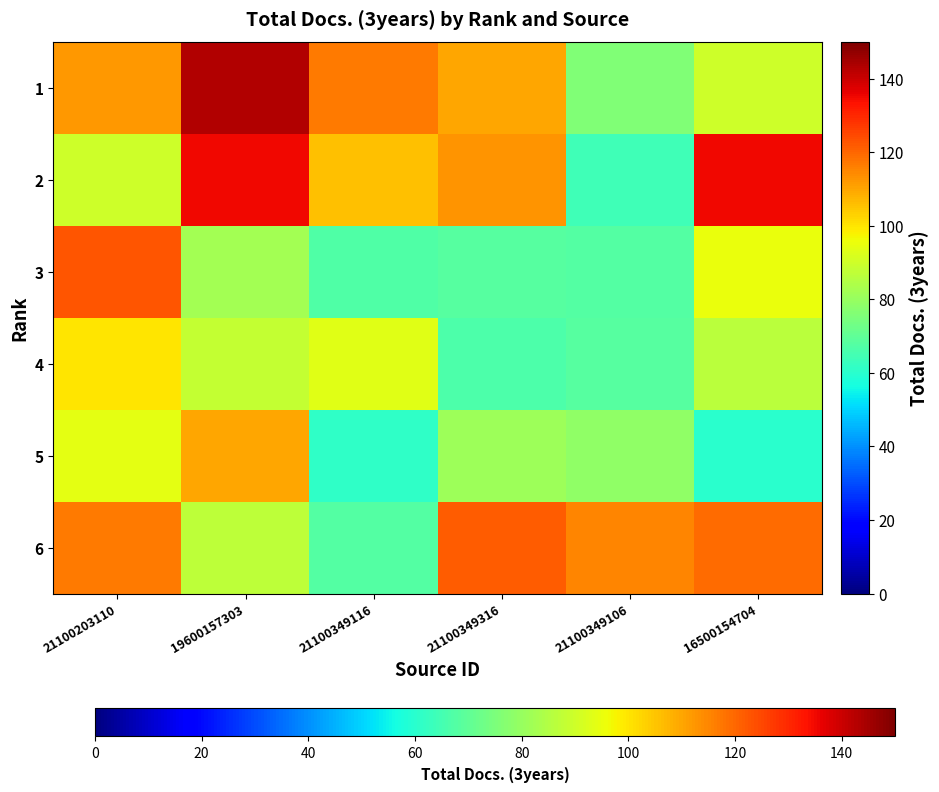

What is the maximum value shown in the chart?

143.5